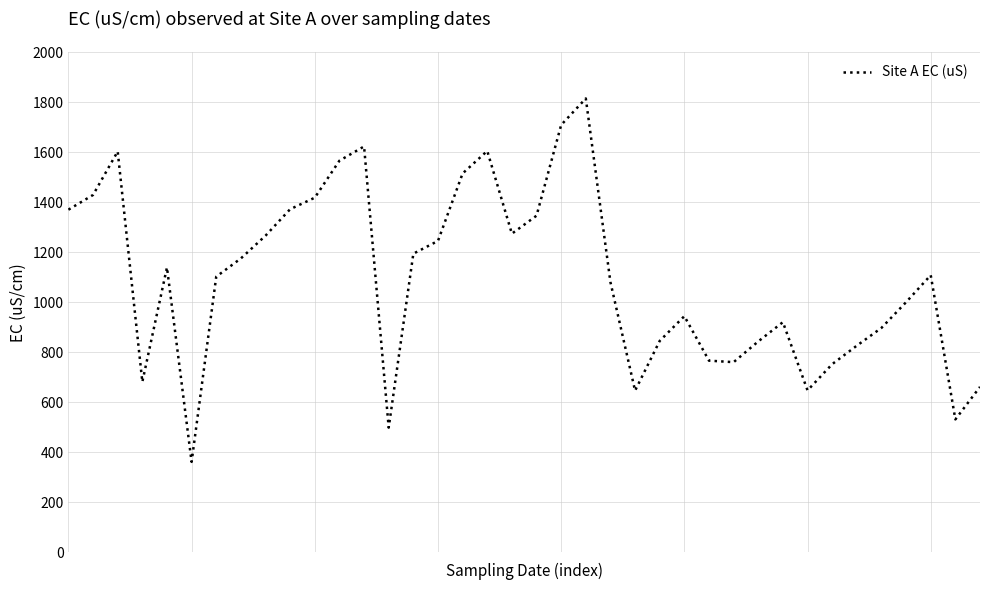

Is this an area chart (filled region under the line)?

No